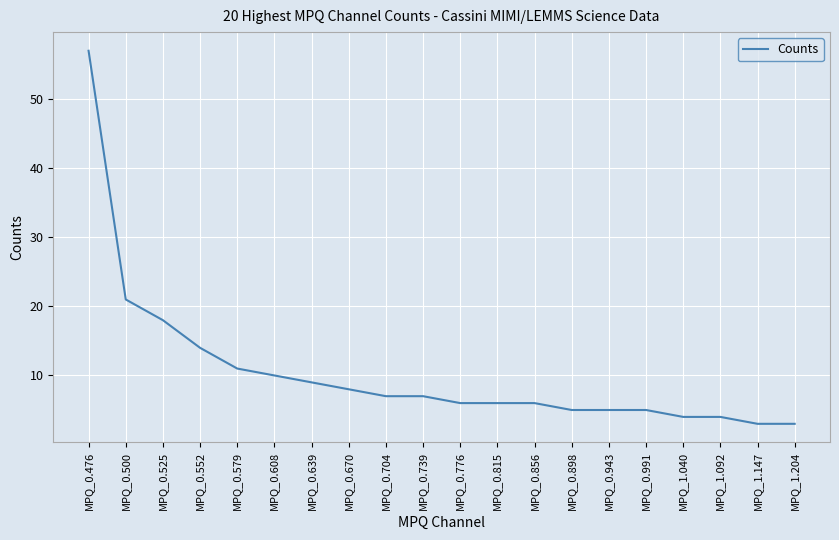

Reading right to left, what are all the values shown in this chart?

MPQ_1.204=3	MPQ_1.147=3	MPQ_1.092=4	MPQ_1.040=4	MPQ_0.991=5	MPQ_0.943=5	MPQ_0.898=5	MPQ_0.856=6	MPQ_0.815=6	MPQ_0.776=6	MPQ_0.739=7	MPQ_0.704=7	MPQ_0.670=8	MPQ_0.639=9	MPQ_0.608=10	MPQ_0.579=11	MPQ_0.552=14	MPQ_0.525=18	MPQ_0.500=21	MPQ_0.476=57